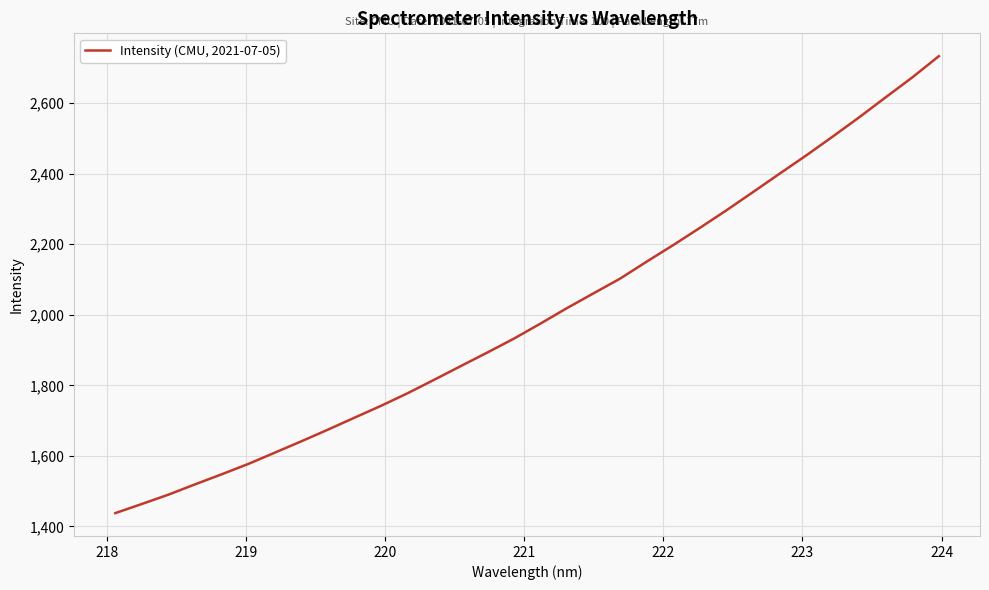

What is the smallest value displayed?

1437.8